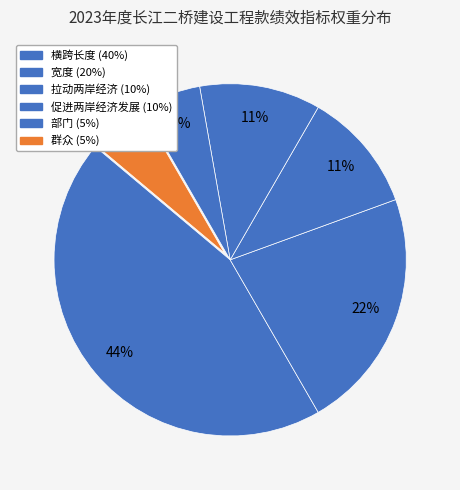

Does 群众 represent more than half of the total?

No